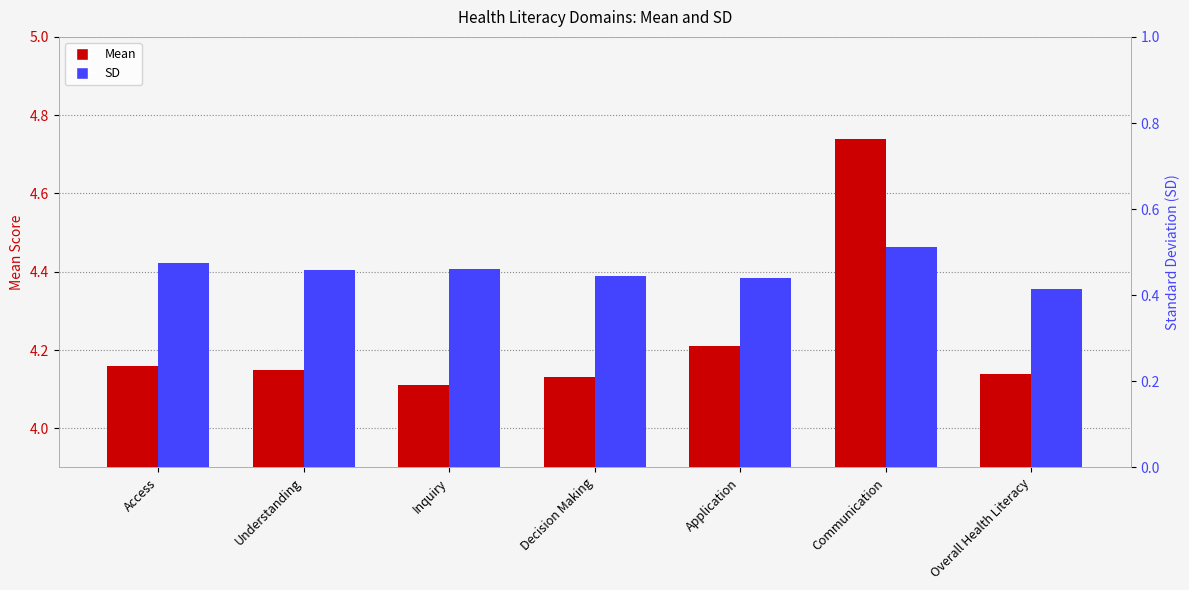

Reading right to left, what are all the values shown in this chart?

Mean: Overall Health Literacy=4.1	Communication=4.7	Application=4.2	Decision Making=4.1	Inquiry=4.1	Understanding=4.2	Access=4.2
SD: Overall Health Literacy=0.4	Communication=0.5	Application=0.4	Decision Making=0.4	Inquiry=0.5	Understanding=0.5	Access=0.5